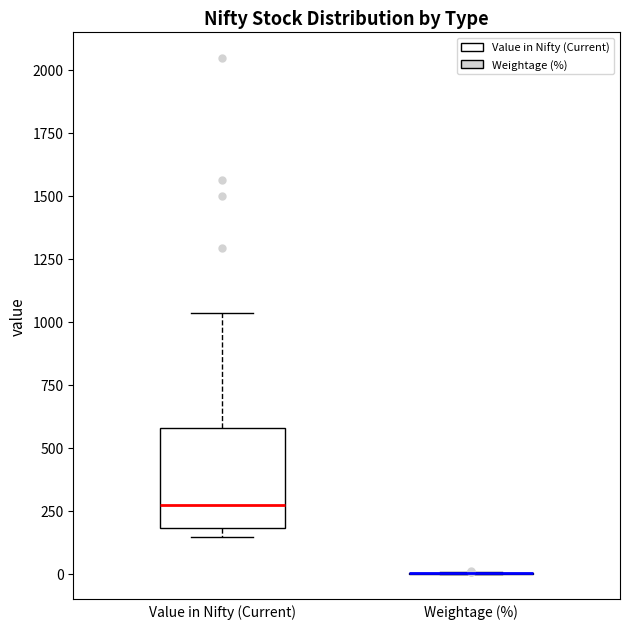

Reading left to right, transcribe this box plot: for each box, give where its median line is, the range the box spans, and where its two whiskers end, as read against the y-axis. The values are not printed on the chart, so give them approximately, as read against the axis.

Value in Nifty (Current): median 250, box 200 to 600, whiskers 150 to 1050
Weightage (%): box collapsed to a line at 0, whiskers 0 to 0